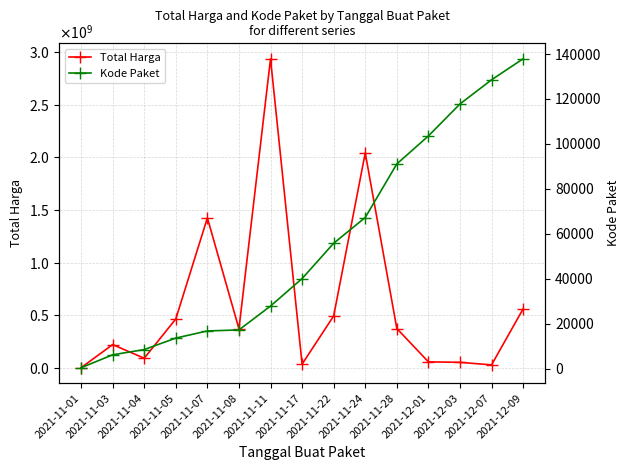

Reading left to right, what are all the values shown in this chart?

Total Harga: 333600	220312270	90672075	464002100	1425867900	370426300	2939003240	34292000	493000000	2043301900	373404000	56152800	51601000	27412000	559971000
Kode Paket: 464	6214	8530	13652	16823	17272	27891	40112	55826	67279	91101	103541	117783	128516	137876